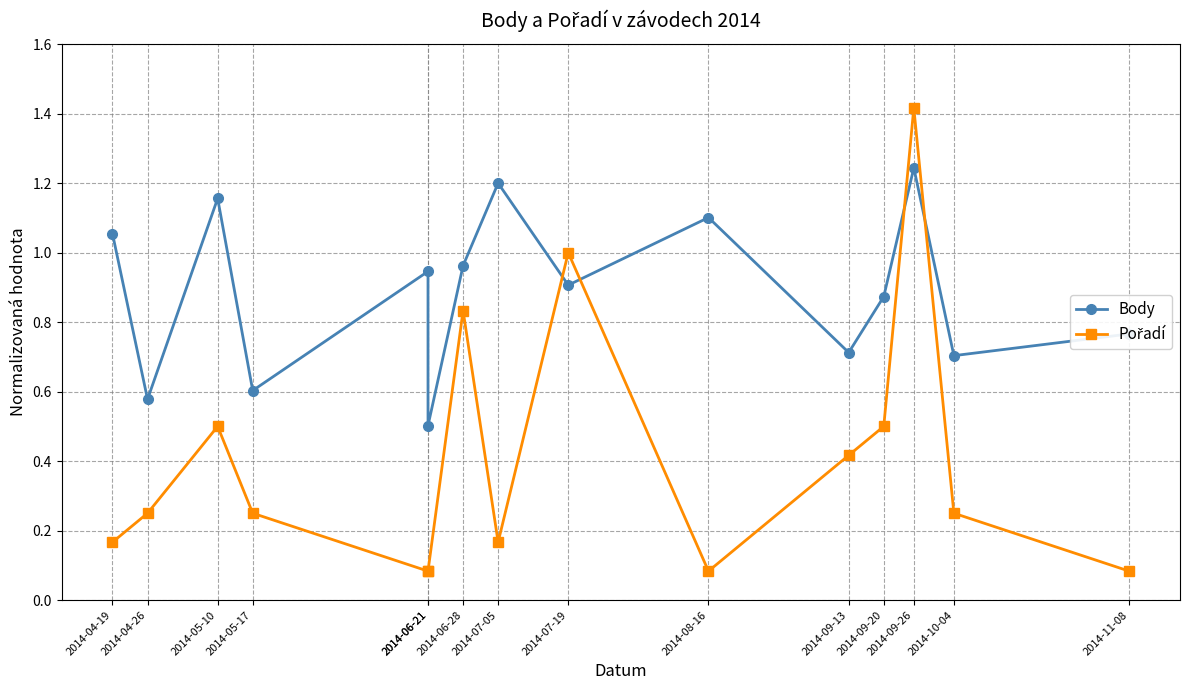

What is the label of the 2nd point from the left?

2014-04-26